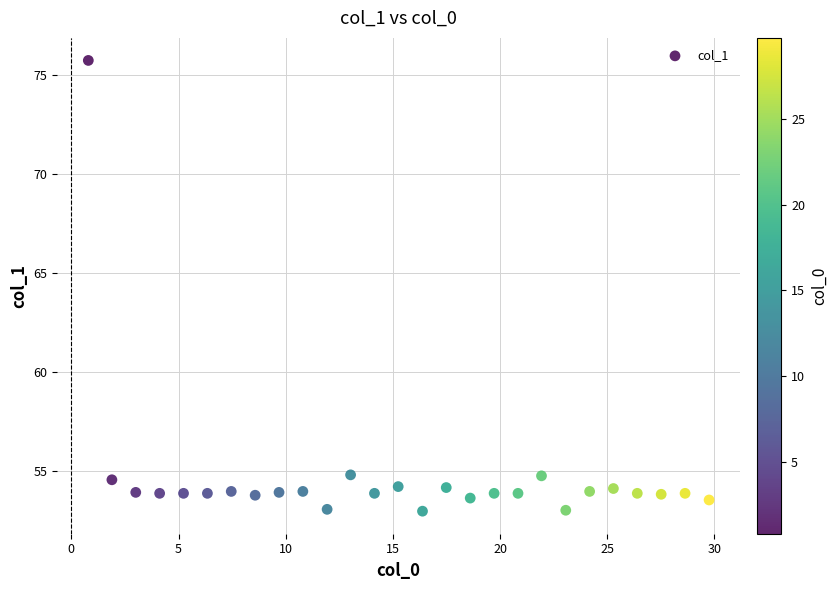

What is the range of X values (max minus min)?

29.0